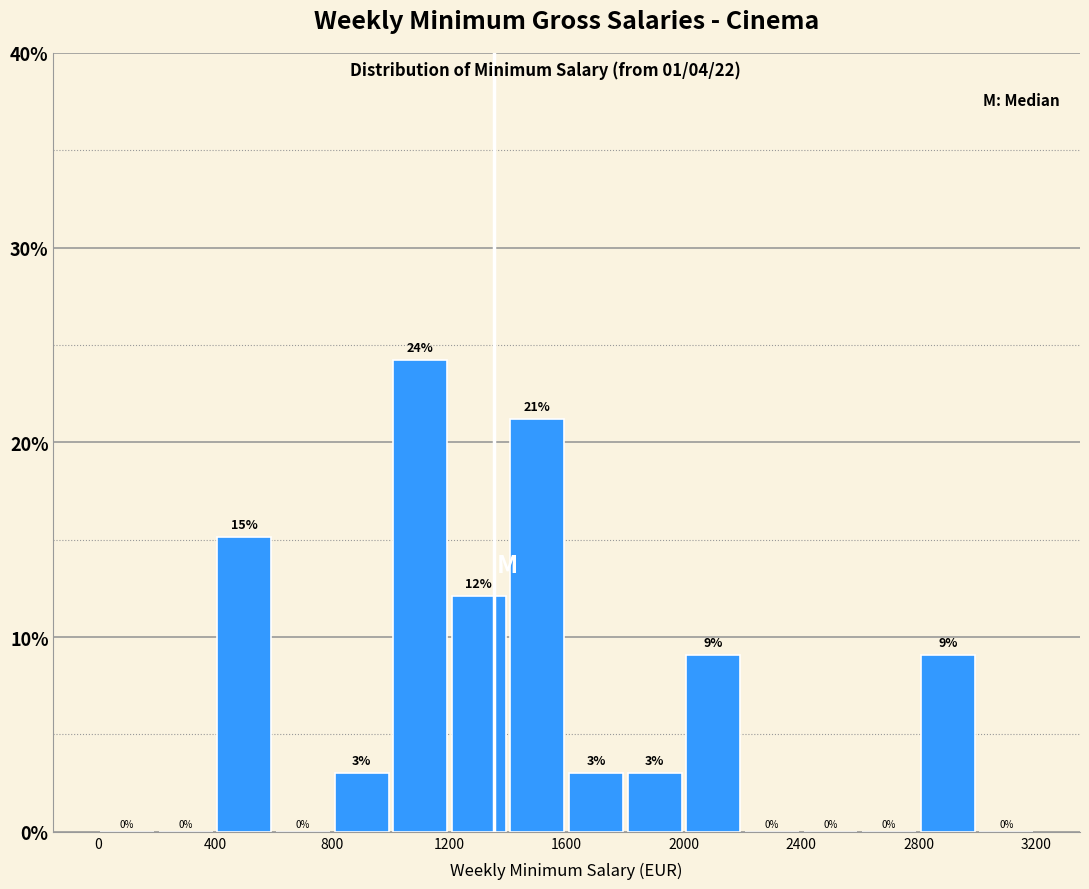

Over which range of the x-axis is the bar tallest?

1000 to 1200